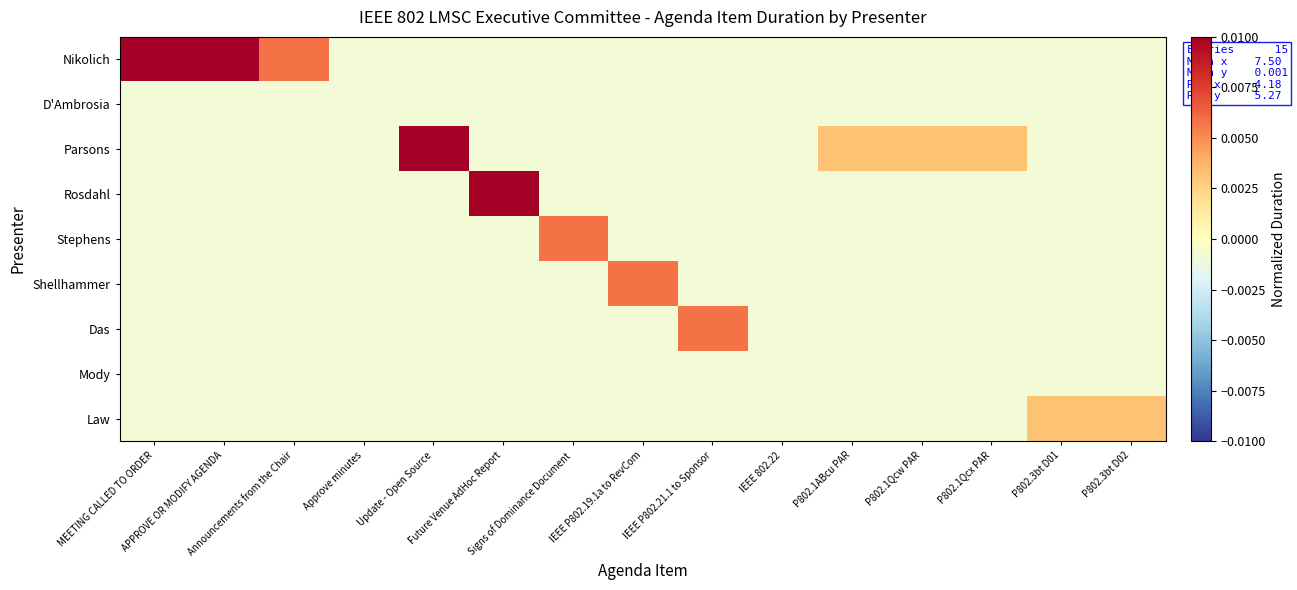

At how many categories does at least one series exceed 0?

13